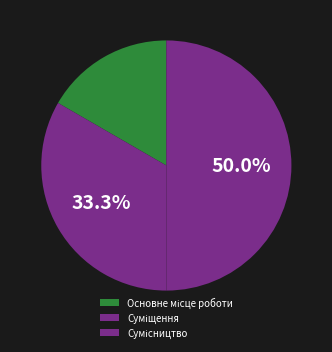

Rank the categories by value from highest to lowest.

Сумісництво, Суміщення, Основне місце роботи